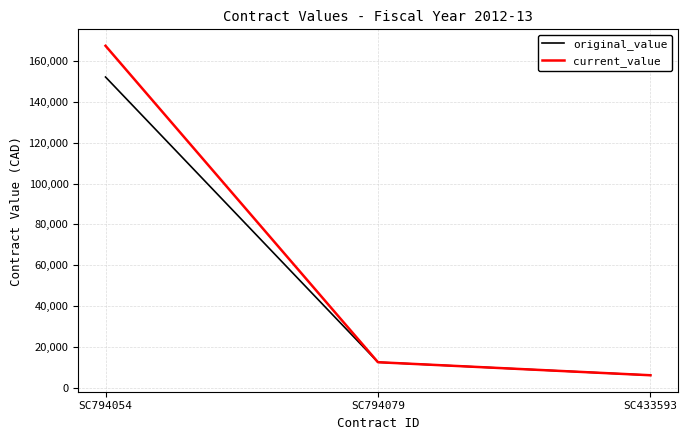

What are all the series names shown in the legend?

original_value, current_value